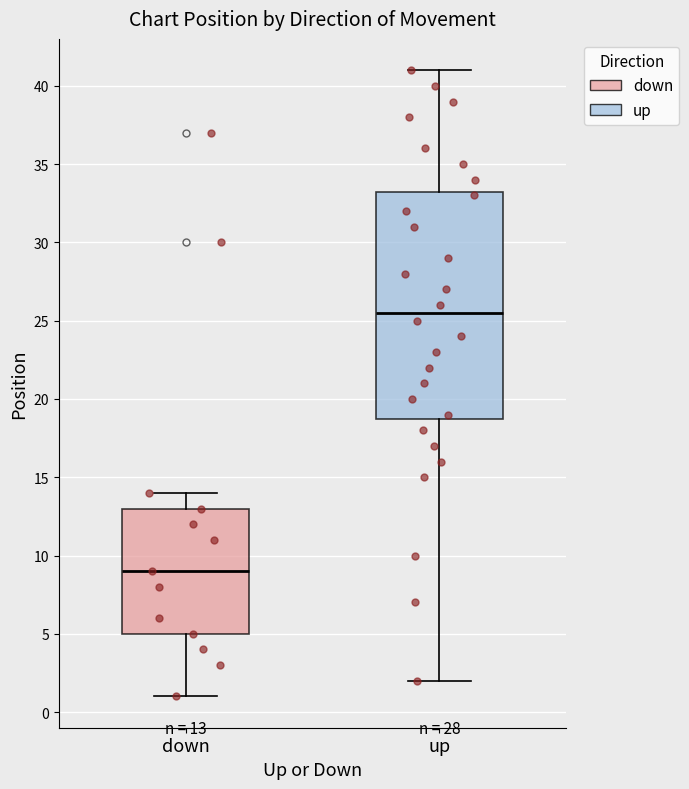

Comparing the boxes themselves (not the whiskers), which one is the tallest?

up